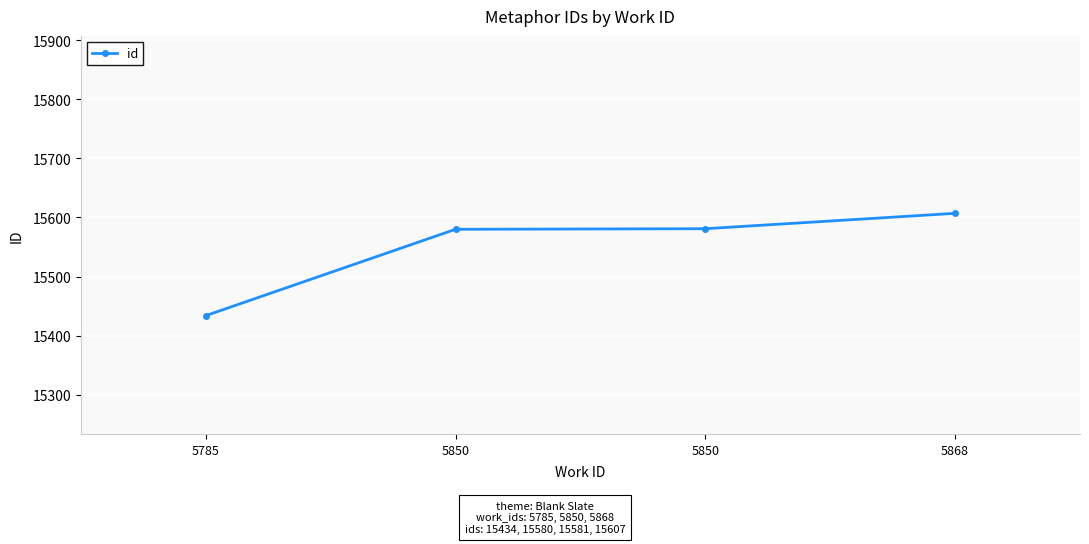

Is it true that the value at 5850 is 15581?

True